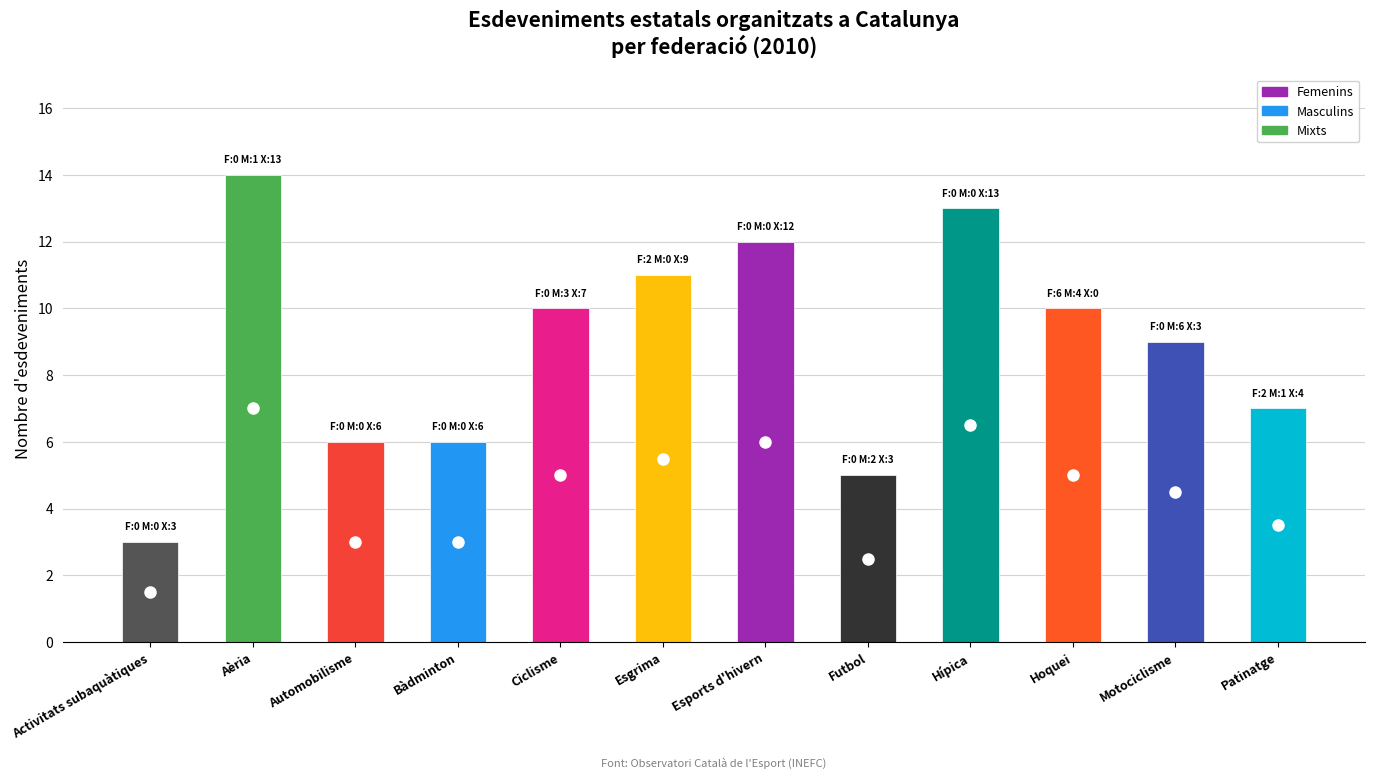

Reading left to right, list all the values displayed in this chart.

Femenins: 0	0	0	0	0	2	0	0	0	6	0	2
Masculins: 0	1	0	0	3	0	0	2	0	4	6	1
Mixts: 3	13	6	6	7	9	12	3	13	0	3	4
Total: 3	14	6	6	10	11	12	5	13	10	9	7